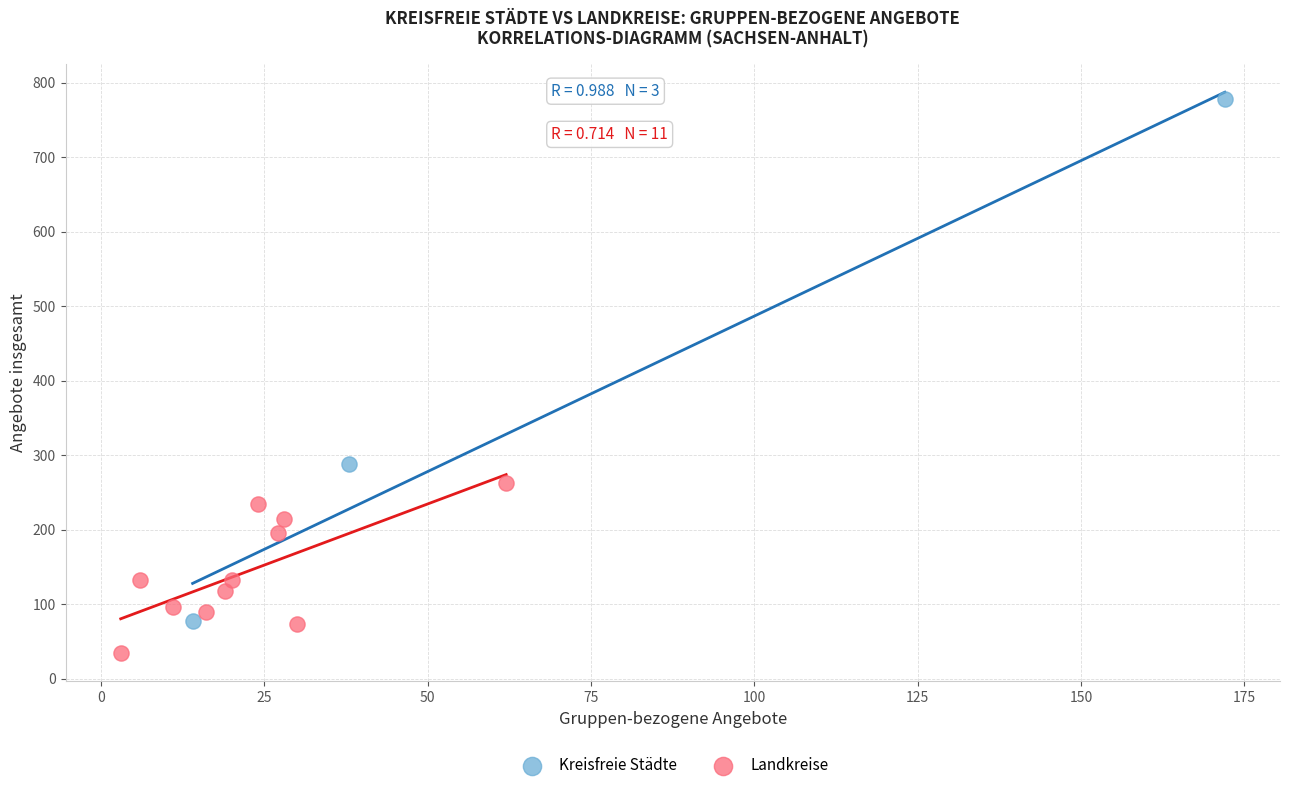

Which series contains the lowest Y value?

Landkreise